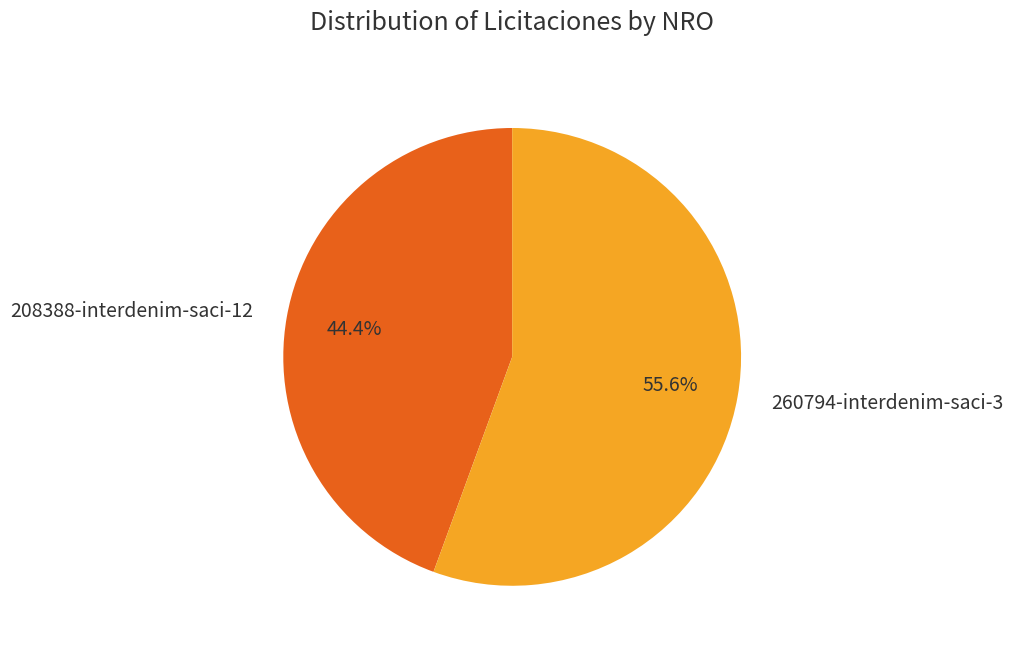

Combined, what portion of the pie is 208388-interdenim-saci-12 and 260794-interdenim-saci-3?

100.0%